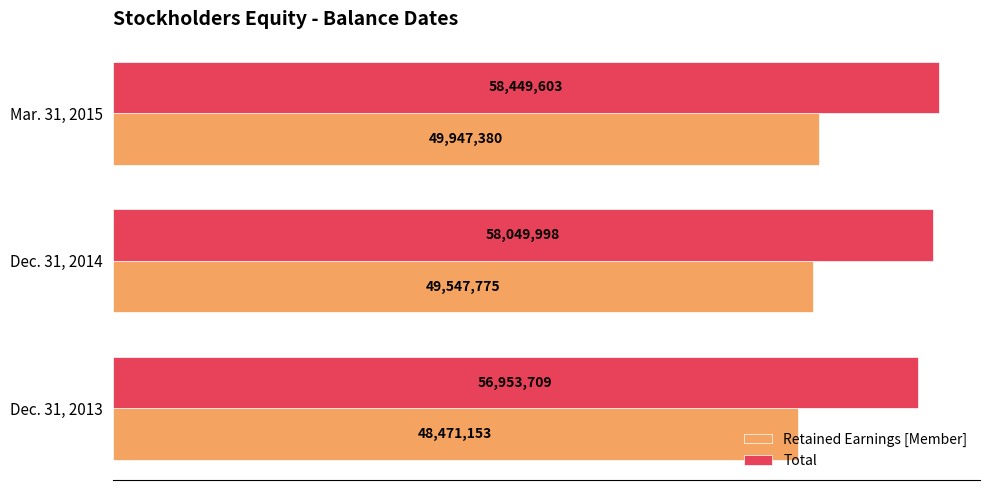

What is the highest value of the Retained Earnings [Member] series?

49947380